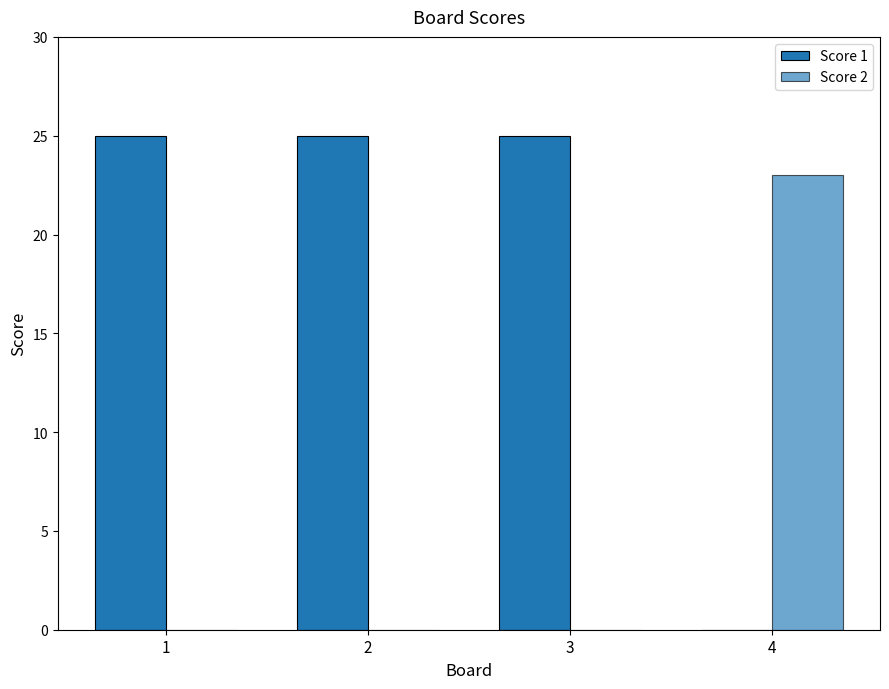

How many groups of bars are there?

4